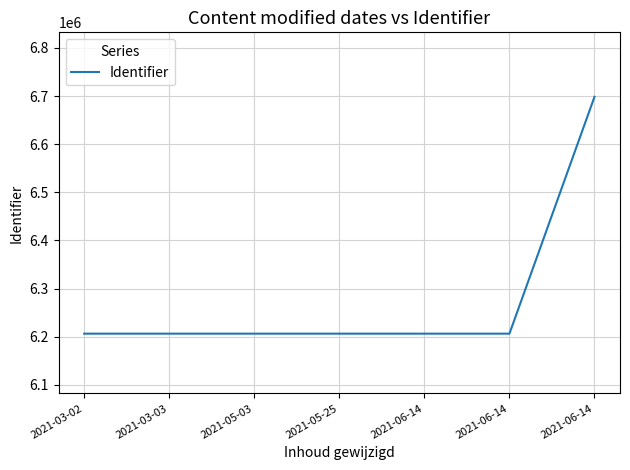

Is this an area chart (filled region under the line)?

No